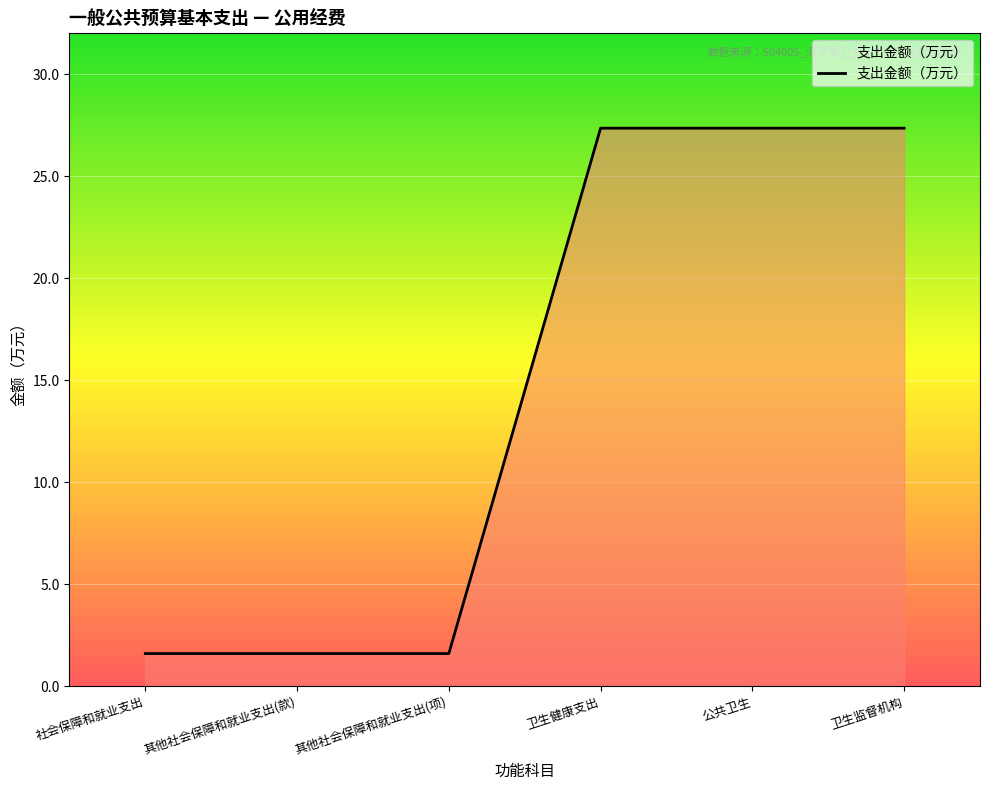

What position from the left is 社会保障和就业支出?

1